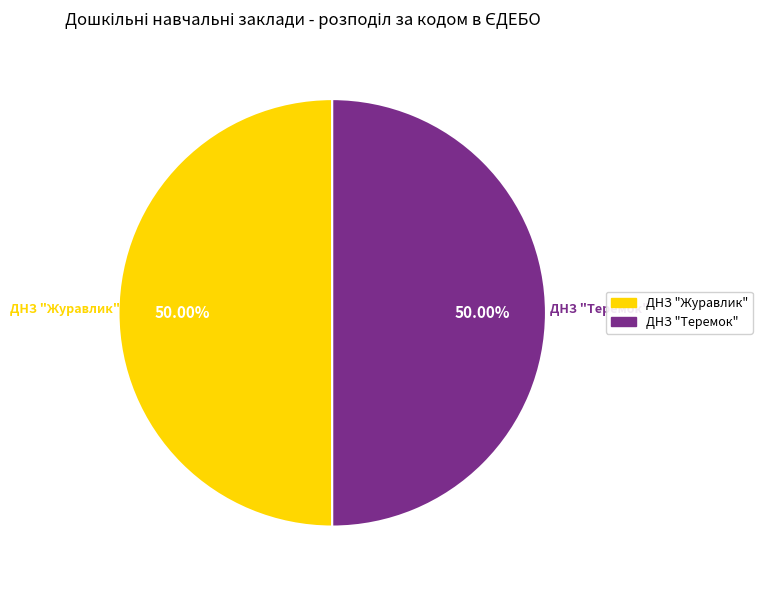

Approximately how many times larger is the value at ДНЗ "Теремок" compared to ДНЗ "Журавлик"?

1.0